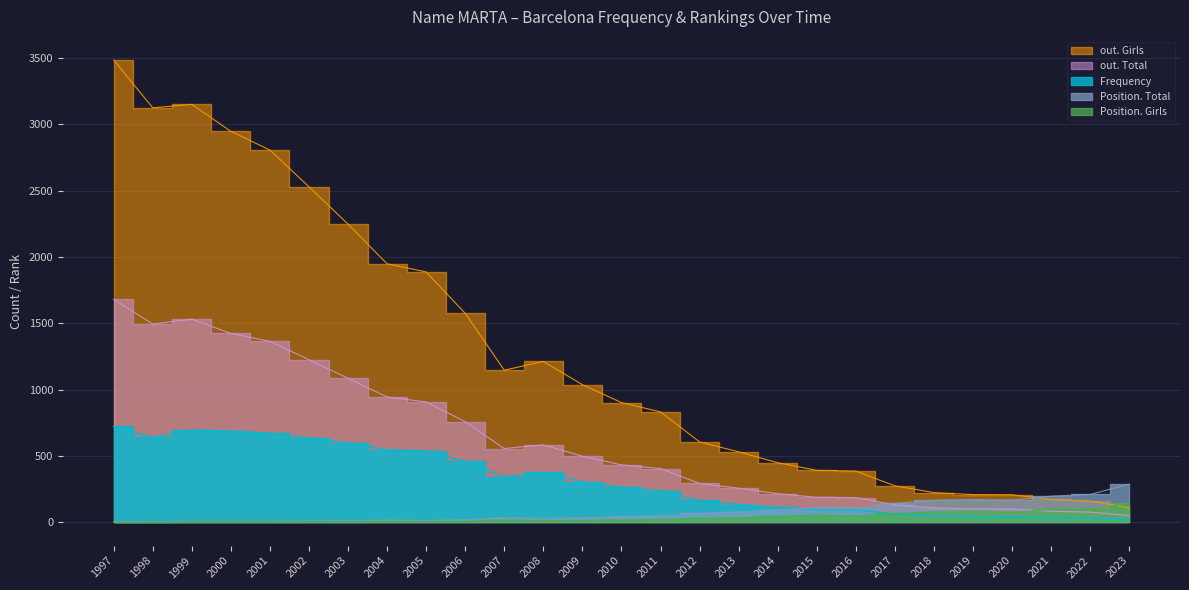

At which category does Frequency reach its first local peak?

1999